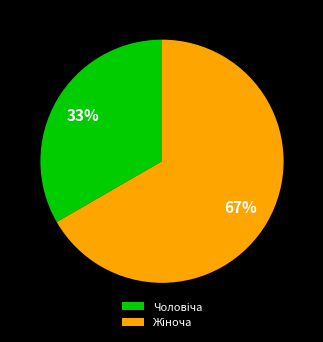

Does any single category account for the majority?

Yes